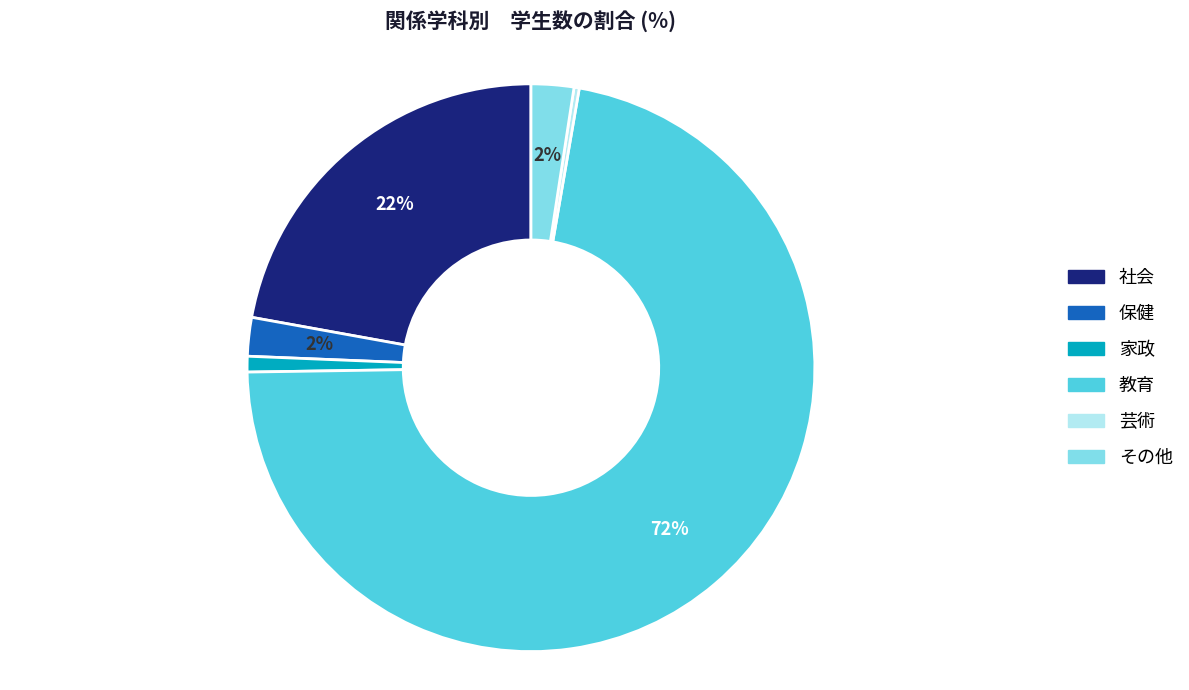

Is it true that 芸術 is 0% of the pie?

True